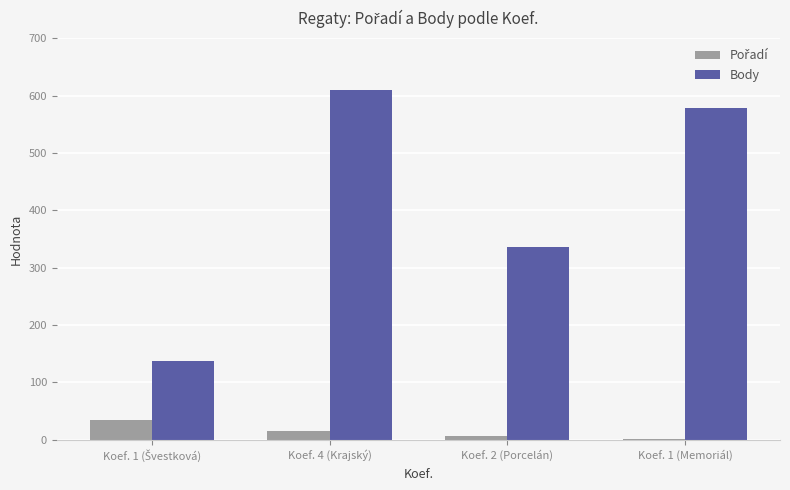

The value of Body at Koef. 4 (Krajský) is 998. True or false?

False